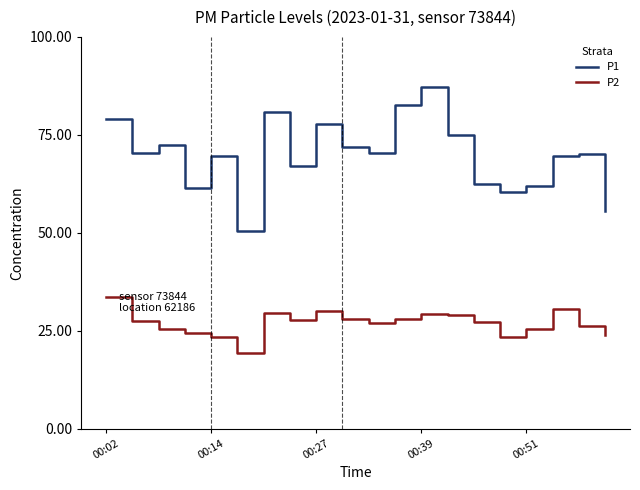

List the series in order of their peak value, lowest first.

P2, P1